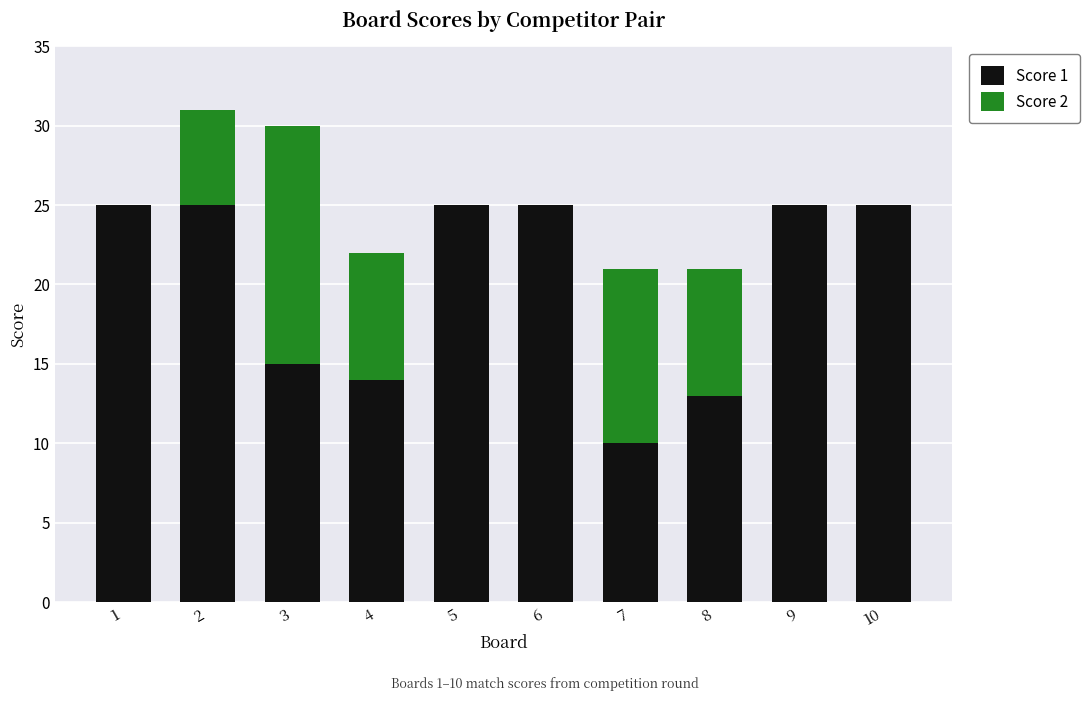

What is the sum of all Score 1 values?

202